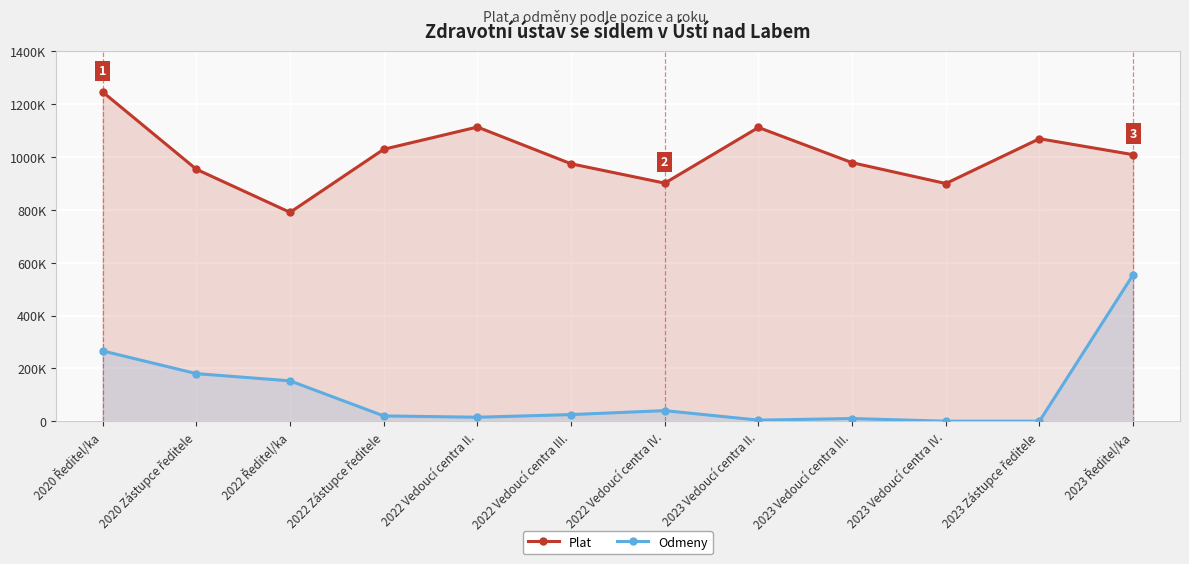

True or false: Odmeny and Plat intersect in this chart.

False